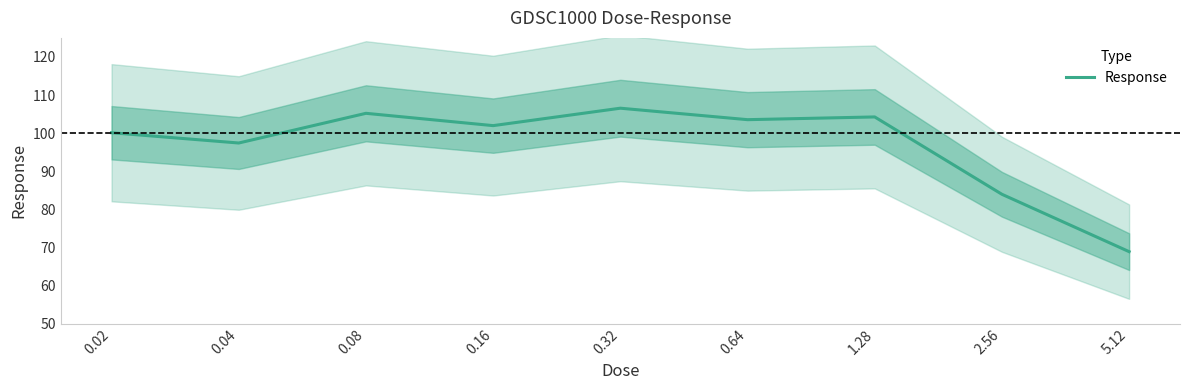

List the labels in order of value, largest first.

0.32, 0.08, 1.28, 0.64, 0.16, 0.02, 0.04, 2.56, 5.12